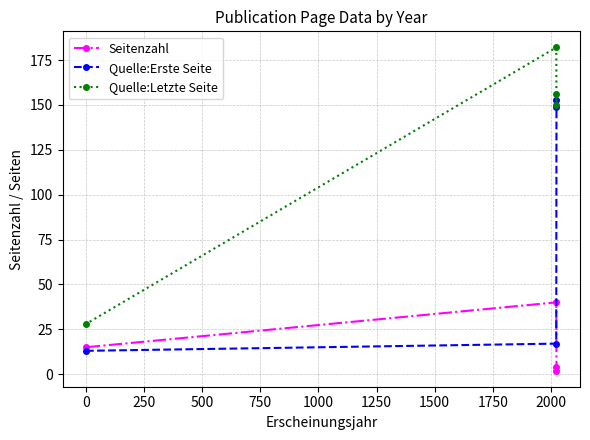

Reading left to right, what are all the values shown in this chart?

Seitenzahl: 4	2	40	15
Quelle:Erste Seite: 153	149	17	13
Quelle:Letzte Seite: 156	150	182	28